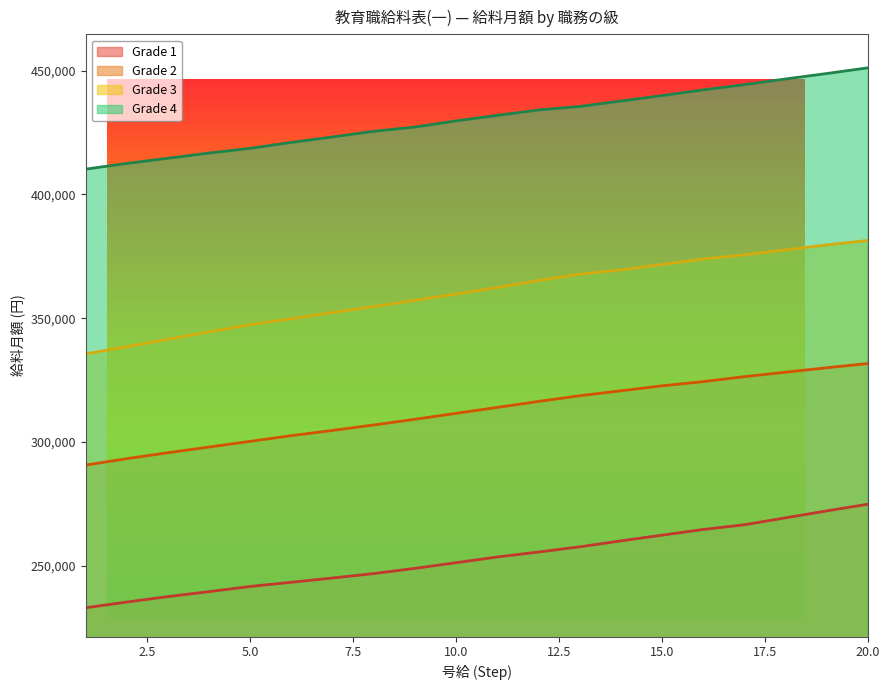

True or false: Grade 1 has a value of 245100 at 7.

True